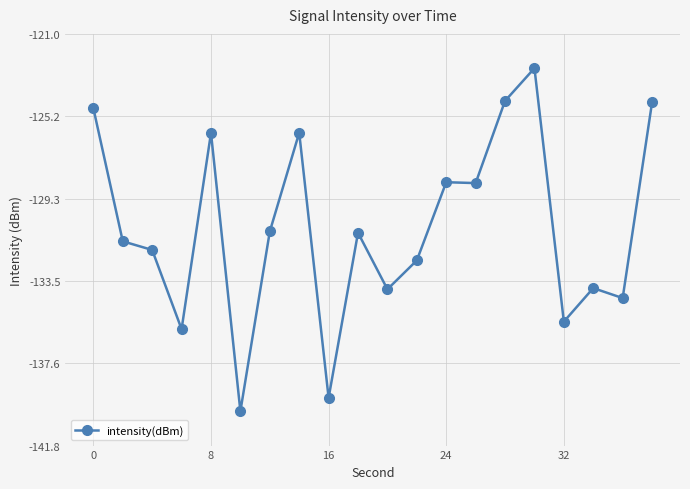

What is the difference between the maximum and minimum values?

17.3